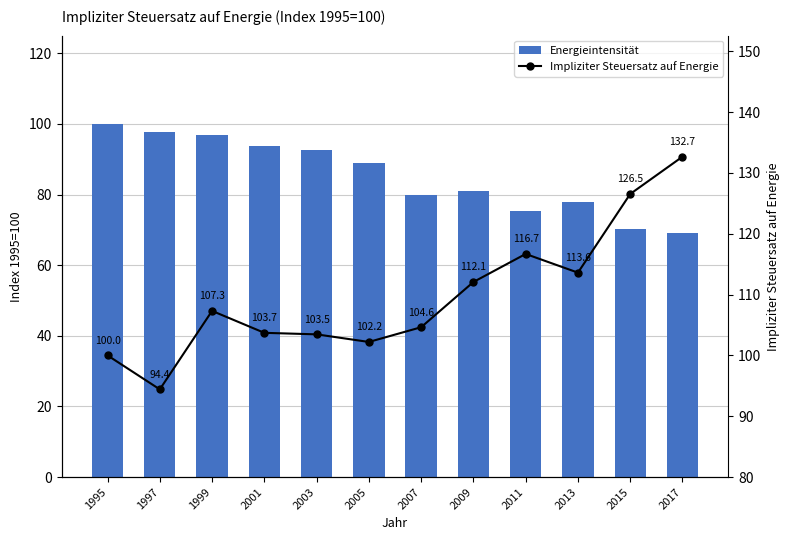

What is the value of the Energieintensität bar at the 11th from the left?

70.2